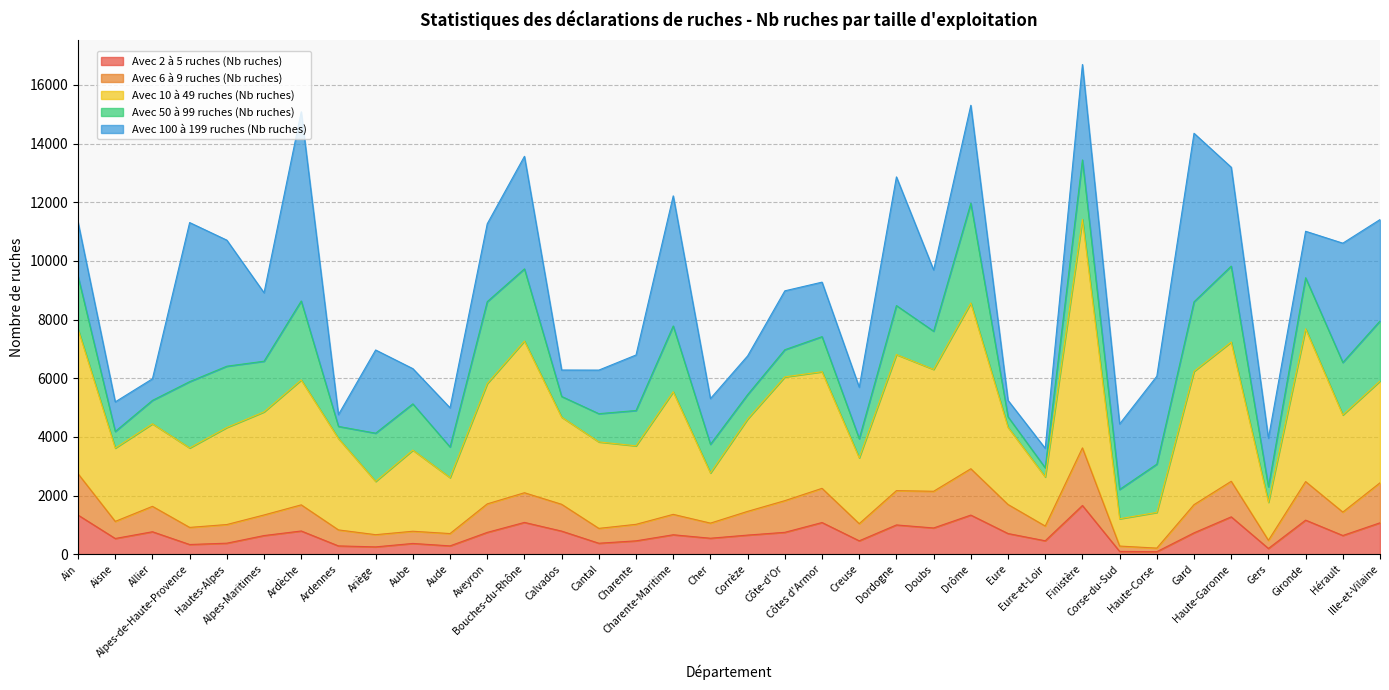

What are all the series names shown in the legend?

Avec 2 à 5 ruches (Nb ruches), Avec 6 à 9 ruches (Nb ruches), Avec 10 à 49 ruches (Nb ruches), Avec 50 à 99 ruches (Nb ruches), Avec 100 à 199 ruches (Nb ruches)